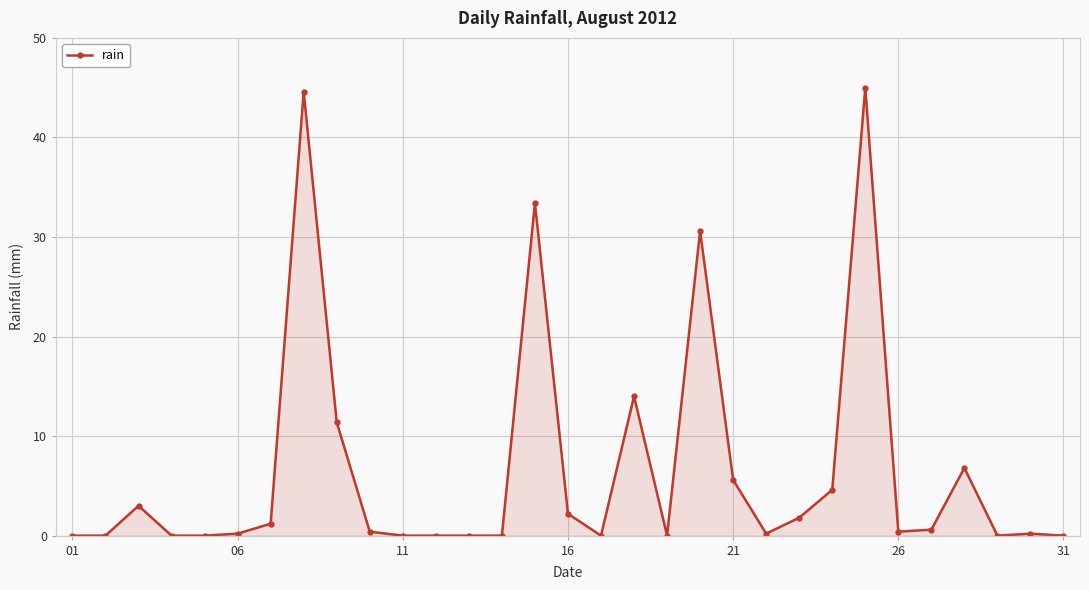

Does the chart display data point markers on the line(s)?

Yes